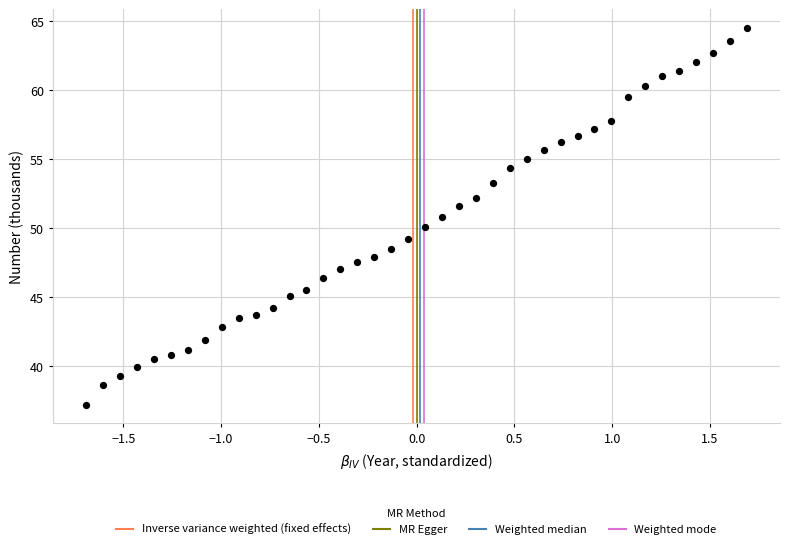

What is the range of X values (max minus min)?

3.4